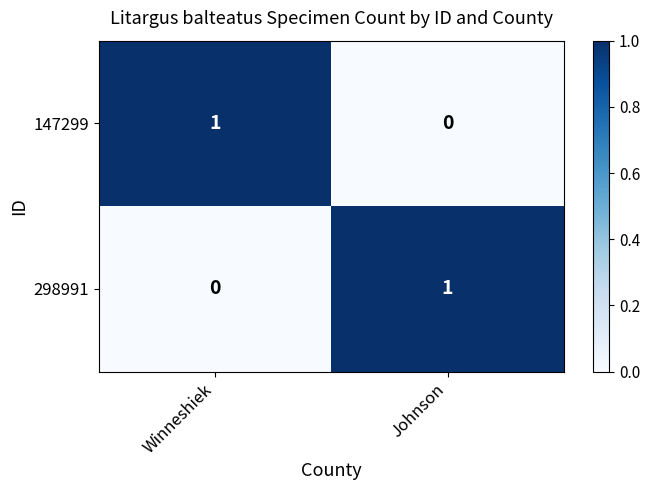

How many series are shown in this chart?

2